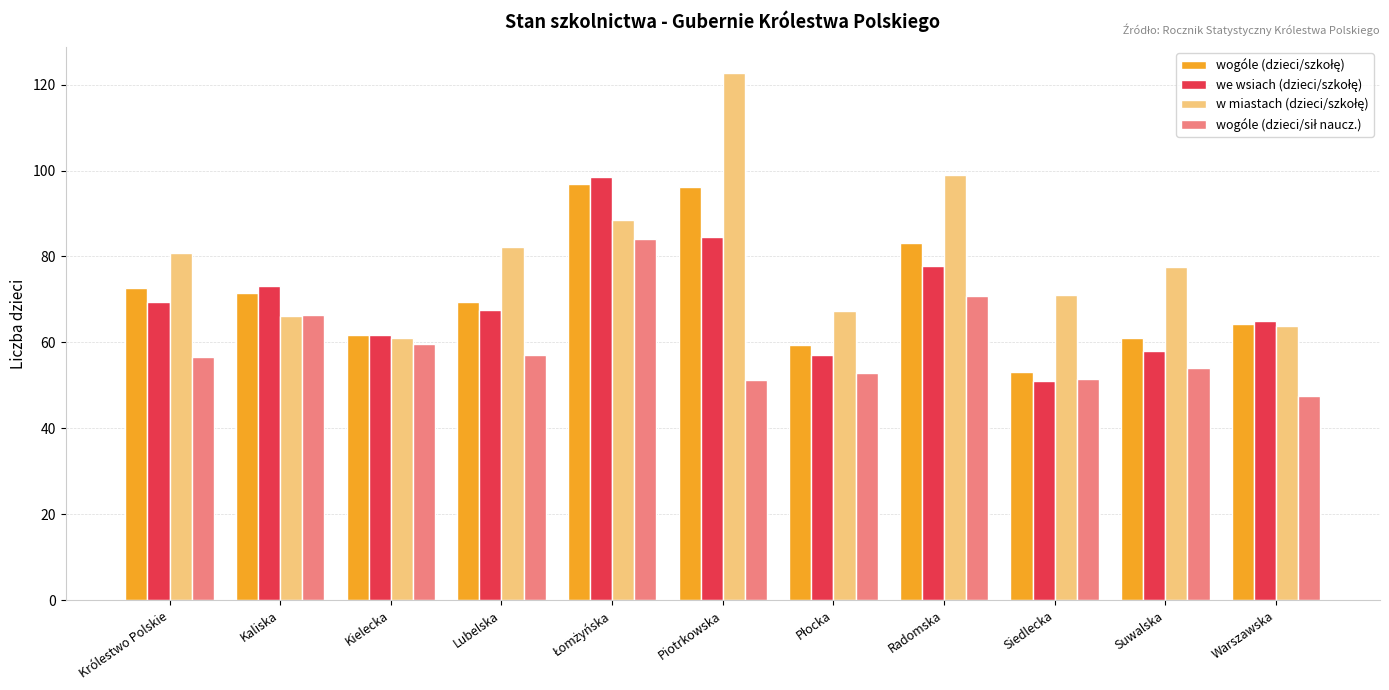

How many groups of bars are there?

11